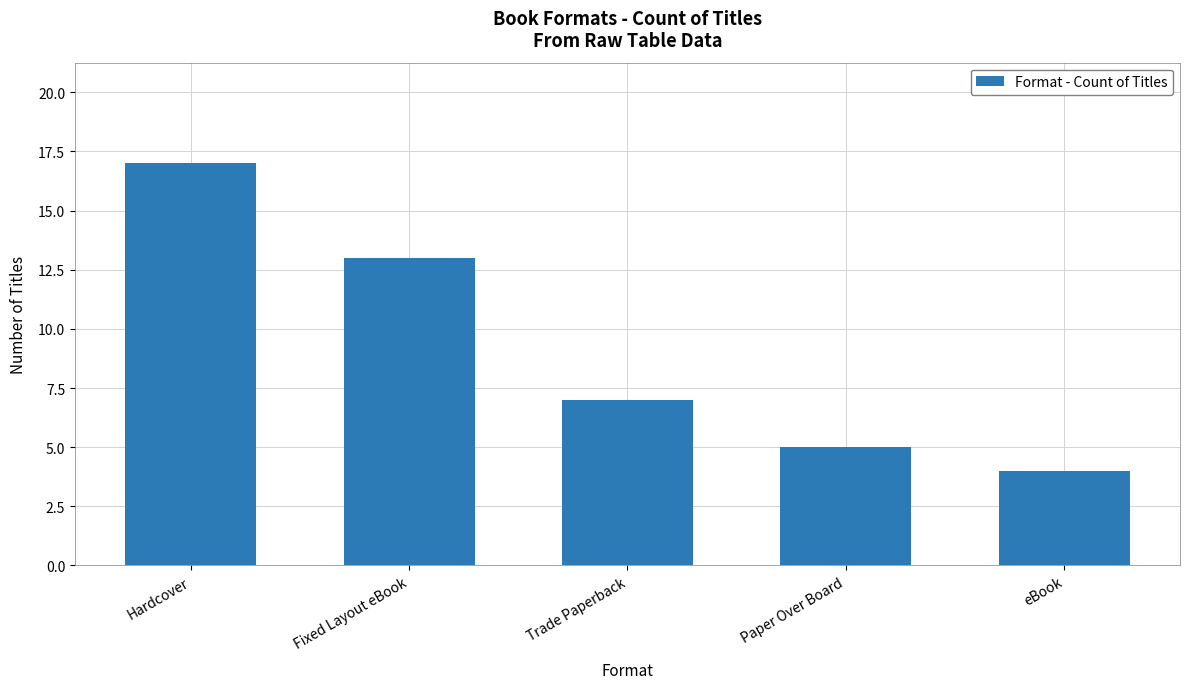

At which category does the chart reach its peak across all series?

Hardcover